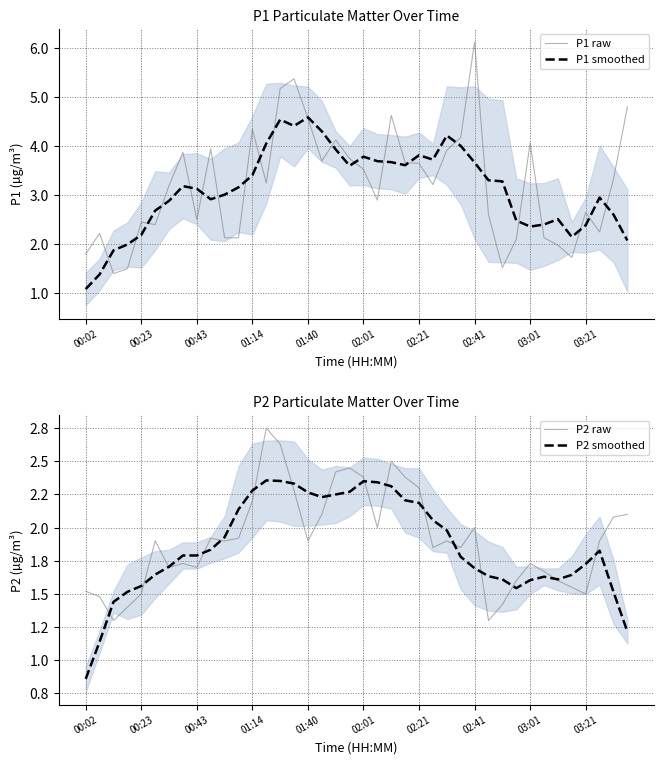

What is the value of the P2 raw point at the 9th from the left?

1.7